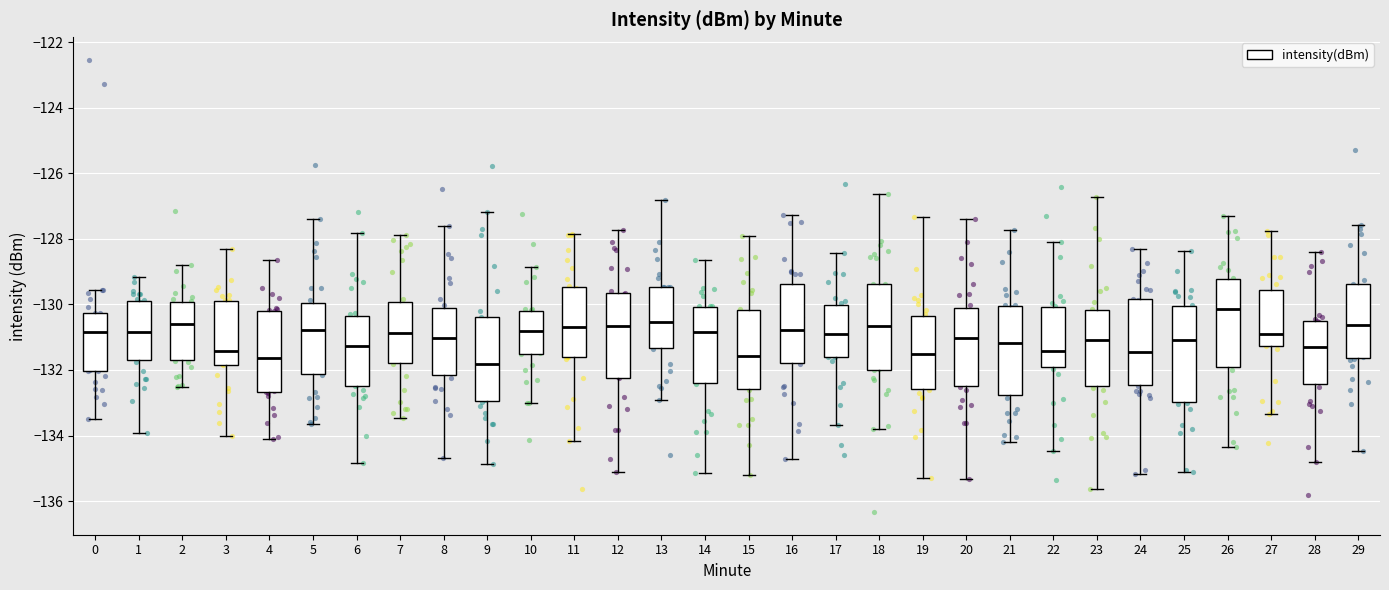

Reading left to right, transcribe this box plot: for each box, give where its median line is, the range the box spans, and where its two whiskers end, as read against the y-axis. The values are not printed on the chart, so give them approximately, as read against the axis.

0: median -130.8, box -132.0 to -130.2, whiskers -133.6 to -129.6
1: median -130.8, box -131.6 to -129.8, whiskers -134.0 to -129.2
2: median -130.6, box -131.8 to -130.0, whiskers -132.6 to -128.8
3: median -131.4, box -131.8 to -129.8, whiskers -134.0 to -128.4
4: median -131.6, box -132.6 to -130.2, whiskers -134.2 to -128.6
5: median -130.8, box -132.2 to -130.0, whiskers -133.6 to -127.4
6: median -131.2, box -132.4 to -130.4, whiskers -134.8 to -127.8
7: median -130.8, box -131.8 to -130.0, whiskers -133.4 to -127.8
8: median -131.0, box -132.2 to -130.2, whiskers -134.6 to -127.6
9: median -131.8, box -133.0 to -130.4, whiskers -134.8 to -127.2
10: median -130.8, box -131.6 to -130.2, whiskers -133.0 to -128.8
11: median -130.8, box -131.6 to -129.4, whiskers -134.2 to -127.8
12: median -130.6, box -132.2 to -129.6, whiskers -135.2 to -127.8
13: median -130.6, box -131.4 to -129.4, whiskers -133.0 to -126.8
14: median -130.8, box -132.4 to -130.0, whiskers -135.2 to -128.6
15: median -131.6, box -132.6 to -130.2, whiskers -135.2 to -128.0
16: median -130.8, box -131.8 to -129.4, whiskers -134.8 to -127.2
17: median -131.0, box -131.6 to -130.0, whiskers -133.6 to -128.4
18: median -130.6, box -132.0 to -129.4, whiskers -133.8 to -126.6
19: median -131.6, box -132.6 to -130.4, whiskers -135.4 to -127.4
20: median -131.0, box -132.4 to -130.0, whiskers -135.4 to -127.4
21: median -131.2, box -132.8 to -130.0, whiskers -134.2 to -127.8
22: median -131.4, box -132.0 to -130.0, whiskers -134.4 to -128.2
23: median -131.0, box -132.4 to -130.2, whiskers -135.6 to -126.8
24: median -131.4, box -132.4 to -129.8, whiskers -135.2 to -128.4
25: median -131.0, box -133.0 to -130.0, whiskers -135.2 to -128.4
26: median -130.2, box -132.0 to -129.2, whiskers -134.4 to -127.4
27: median -131.0, box -131.2 to -129.6, whiskers -133.4 to -127.8
28: median -131.4, box -132.4 to -130.6, whiskers -134.8 to -128.4
29: median -130.6, box -131.6 to -129.4, whiskers -134.4 to -127.6